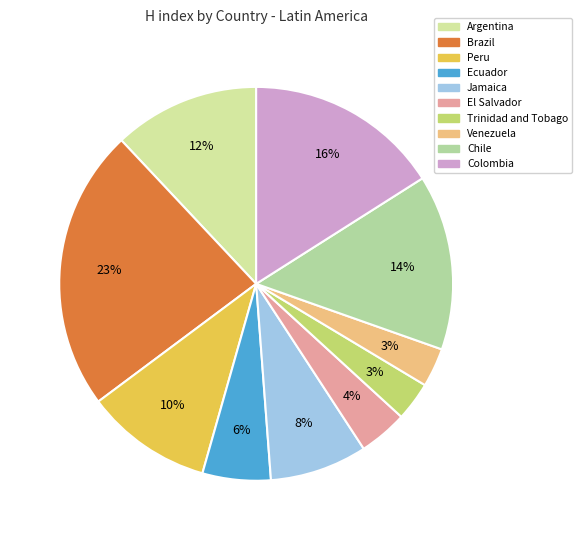

Is there any slice that represents more than half of the pie?

No